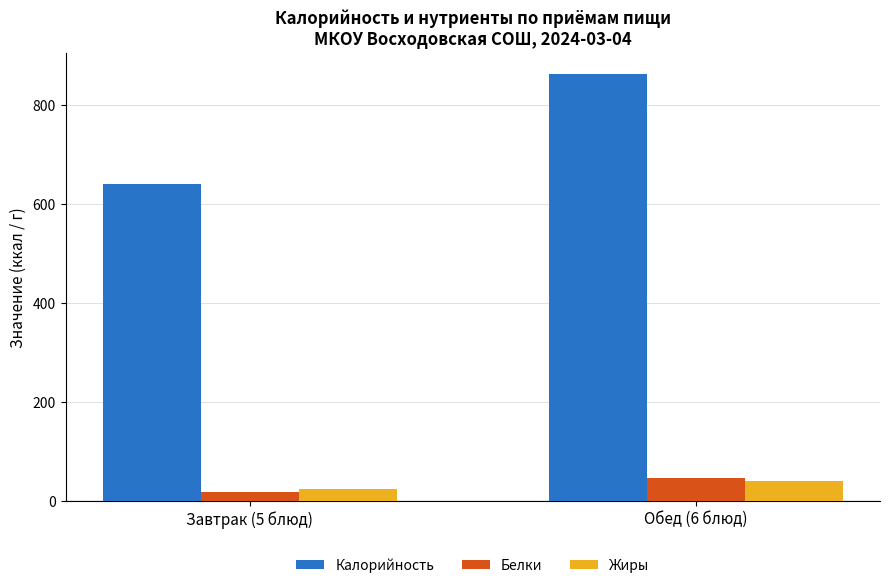

Which category has the highest value across all series?

Обед (6 блюд)